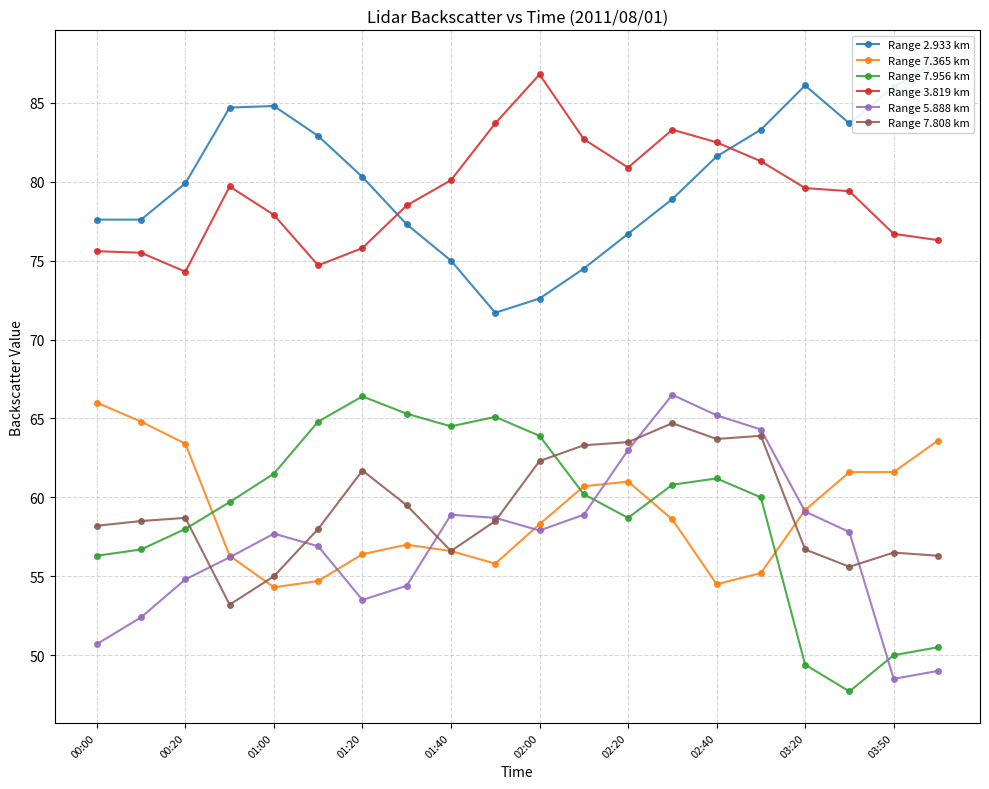

Read the Range 7.808 km value at 01:20.

61.7